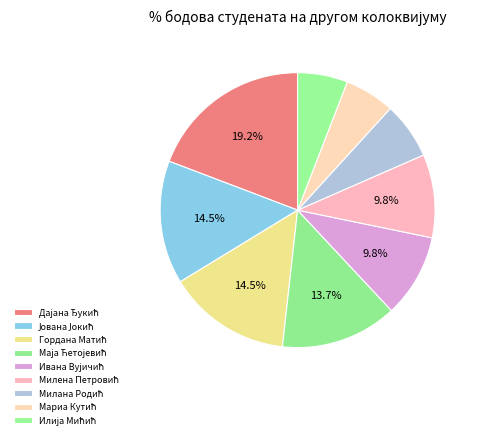

Between Дајана Ђукић and Мариа Кутић, which is larger?

Дајана Ђукић